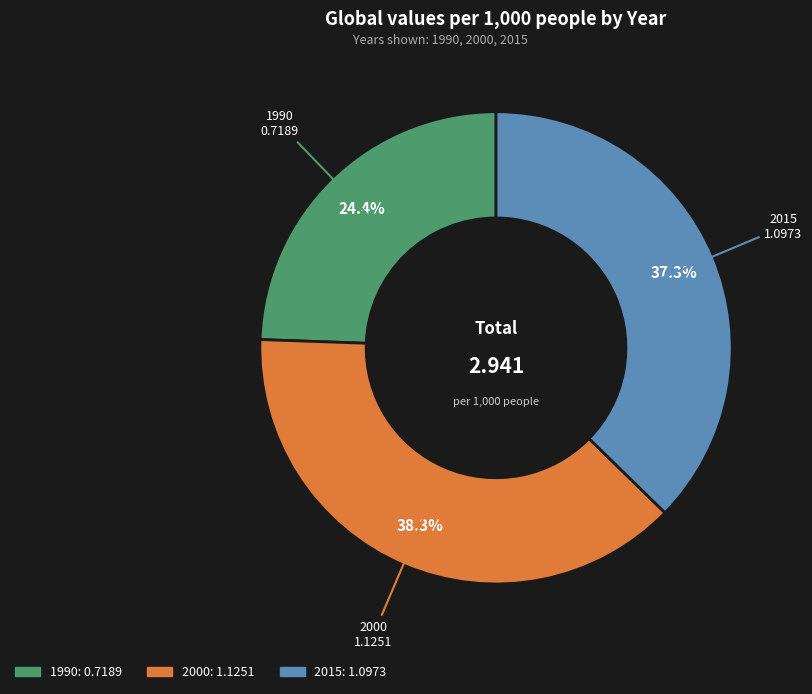

Between 1990 and 2015, which is larger?

2015